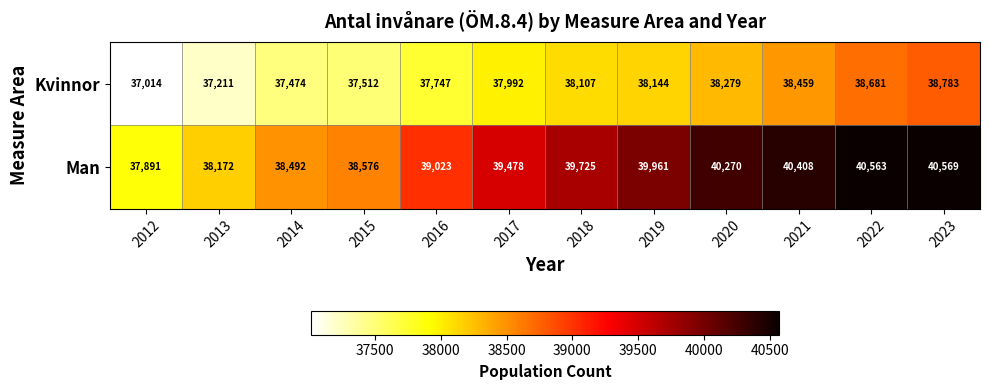

How many categories are shown in the chart?

12